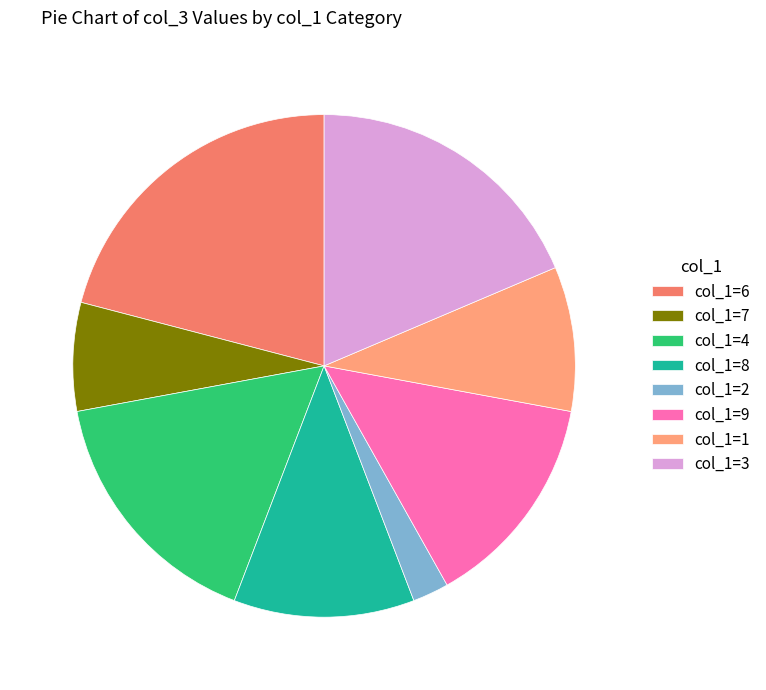

How many segments does this pie chart have?

8